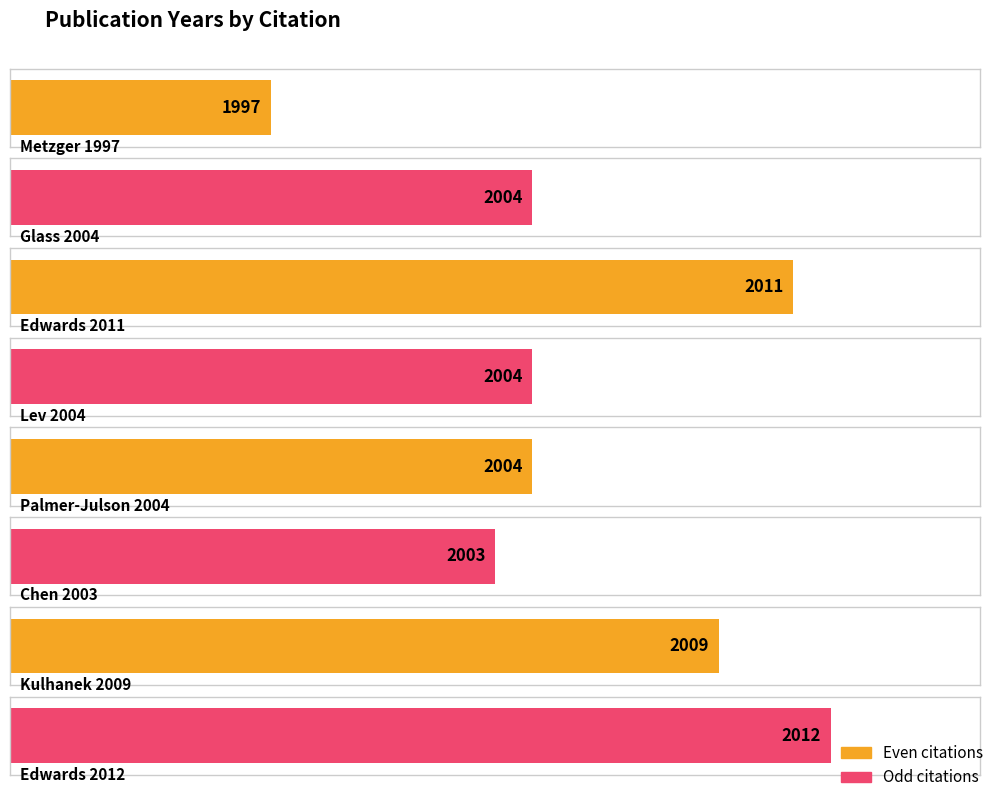

What is the value of the 3rd bar from the left?

2011